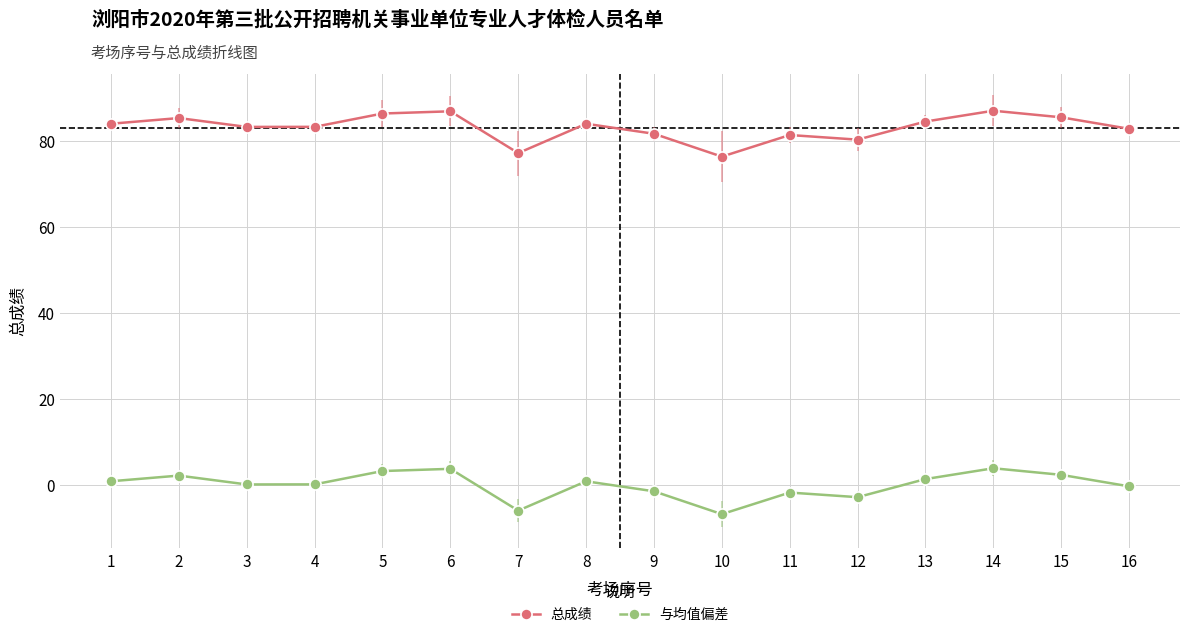

What is the difference between the highest and lowest values at 6?

83.1